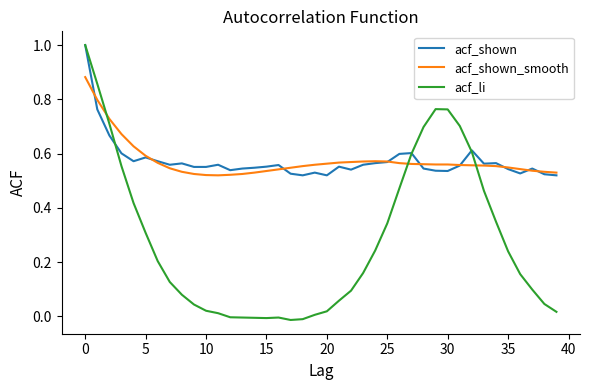

What is the maximum value shown in the chart?

1.0